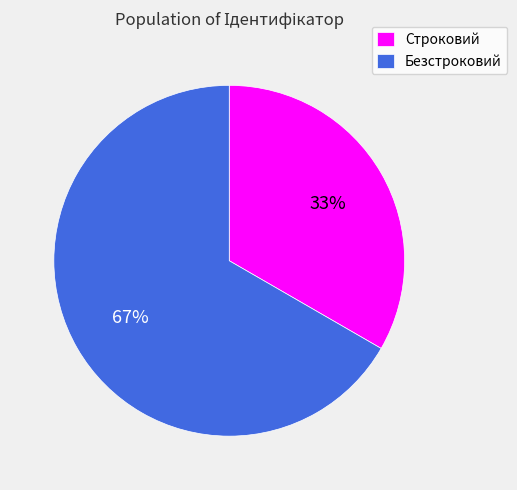

What is the largest slice in the pie chart?

Безстроковий